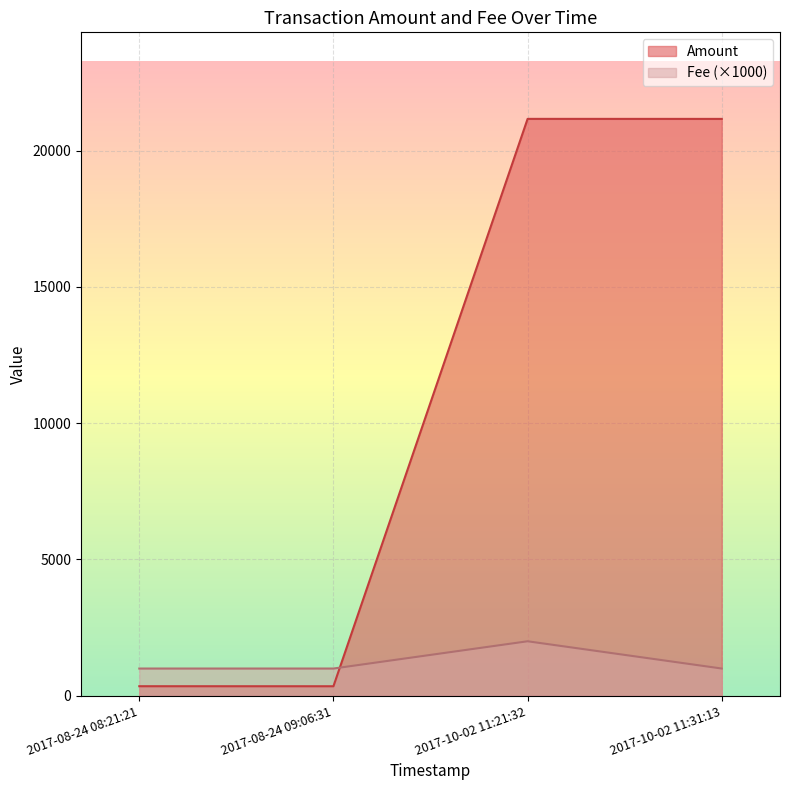

True or false: Fee (×1000) has more than 0 interior local peaks.

True